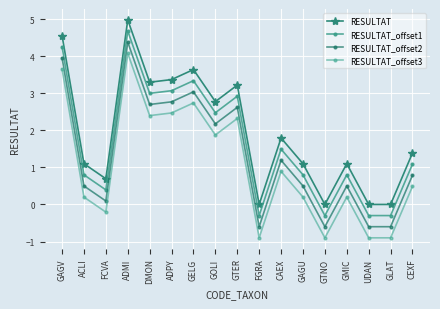

How many series are shown in this chart?

4